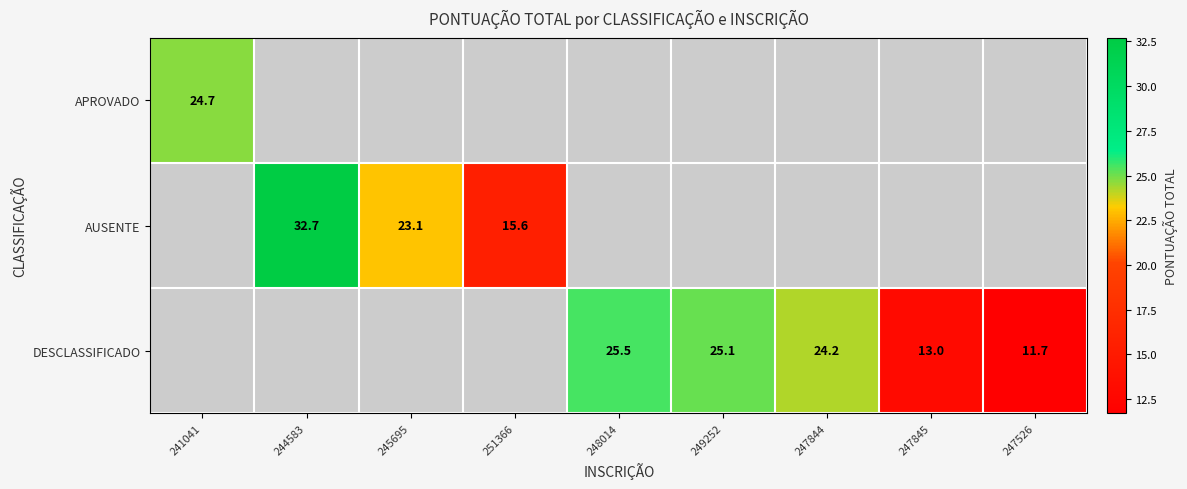

True or false: DESCLASSIFICADO has a value of 25.5 at 248014.

True